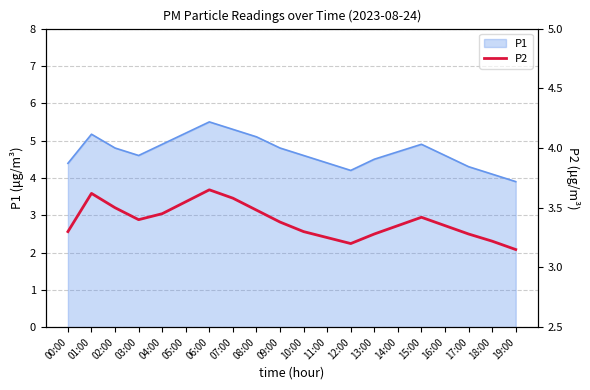

What is the label of the 17th point from the right?

03:00